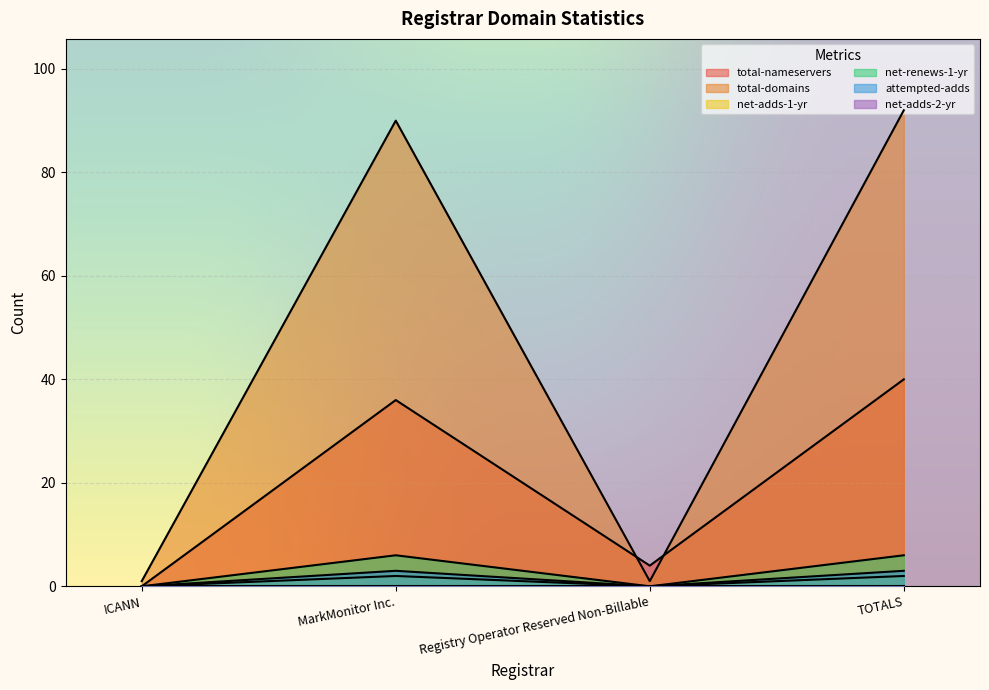

What is the label of the 4th point from the left?

TOTALS